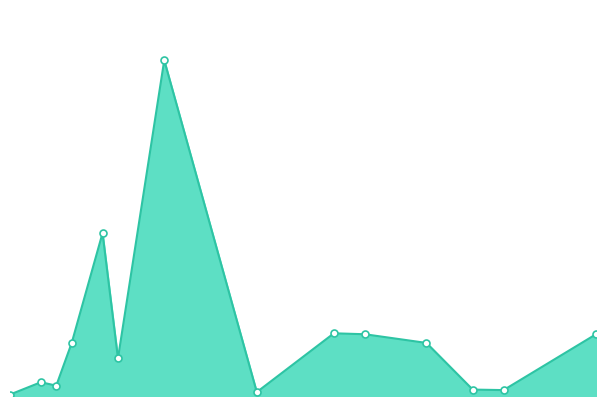

Is this an area chart (filled region under the line)?

Yes